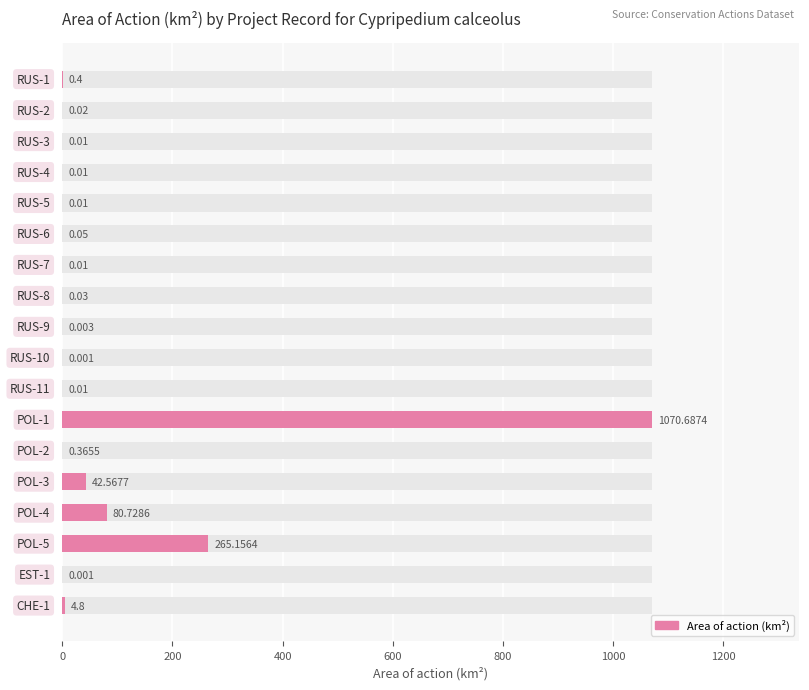

What is the sum of the values at 11 and 16?

1070.7